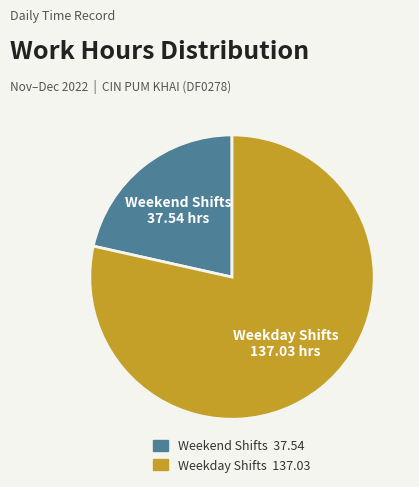

Does any single category account for the majority?

Yes